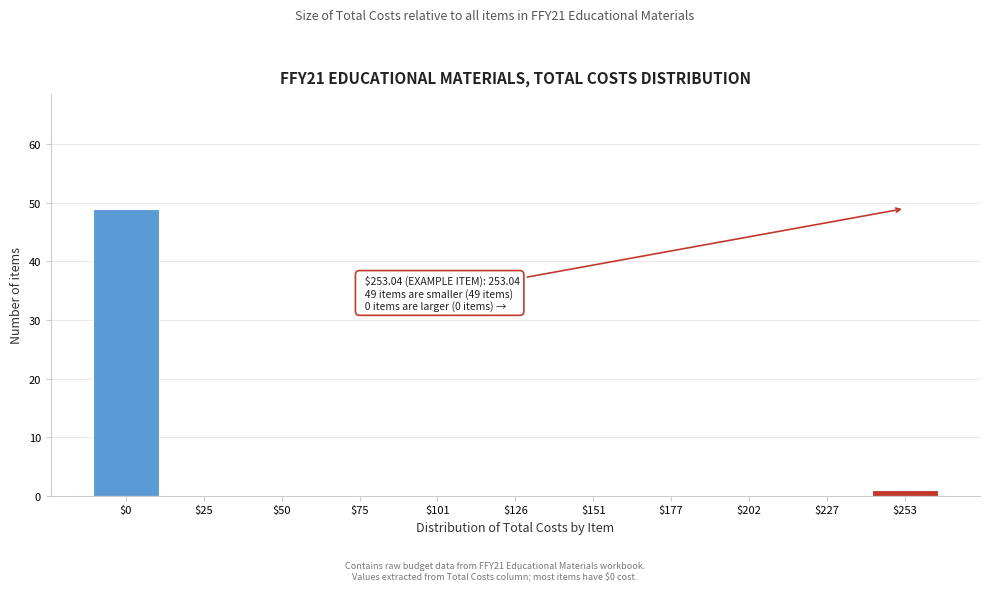

True or false: the data shows 1 at $253.

True